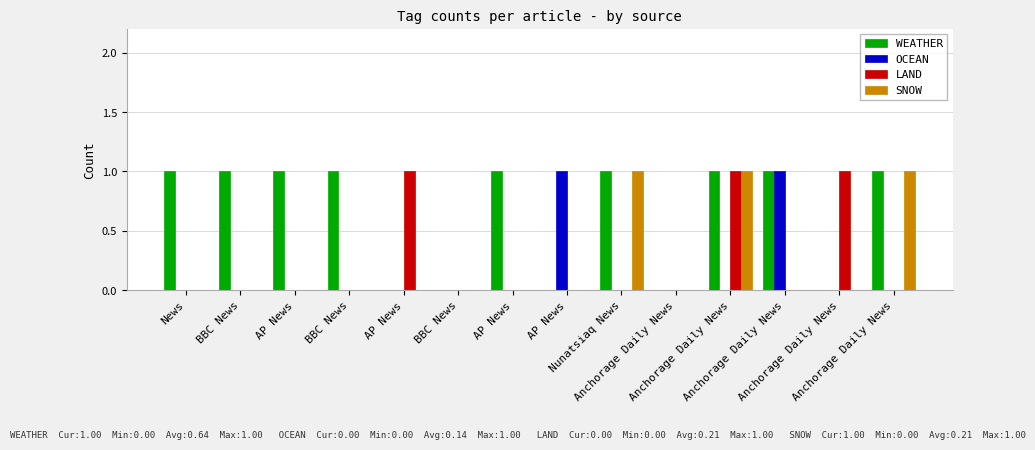

Count the number of data series in this chart.

4